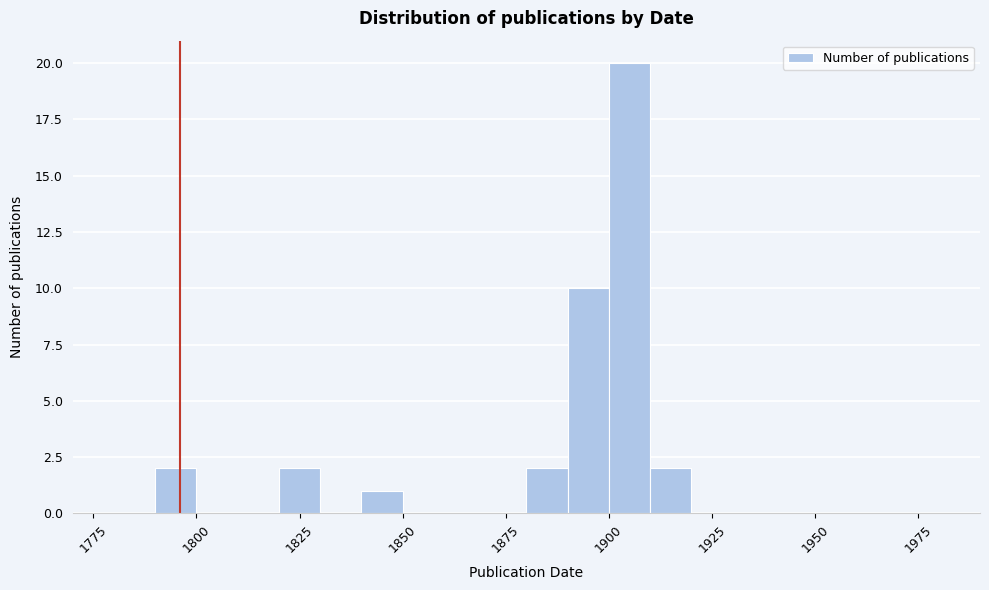

Around what value on the x-axis is the tallest bar? Give the approximate position of its centre, as read against the axis.

1905